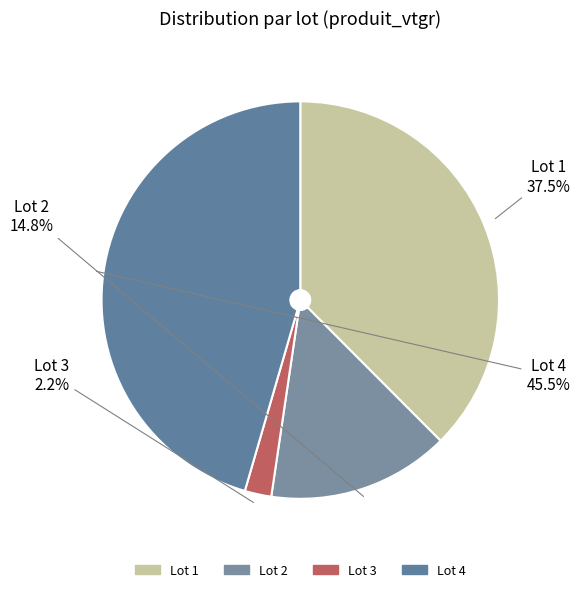

What is the ratio of the value at Lot 4 to the value at Lot 1?

1.2